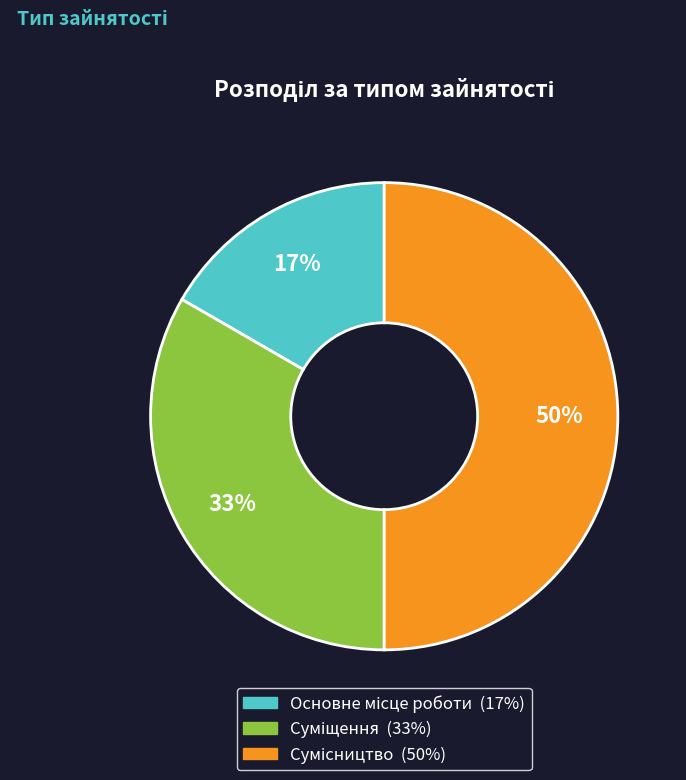

To the nearest percent, what is the average slice percentage?

33%